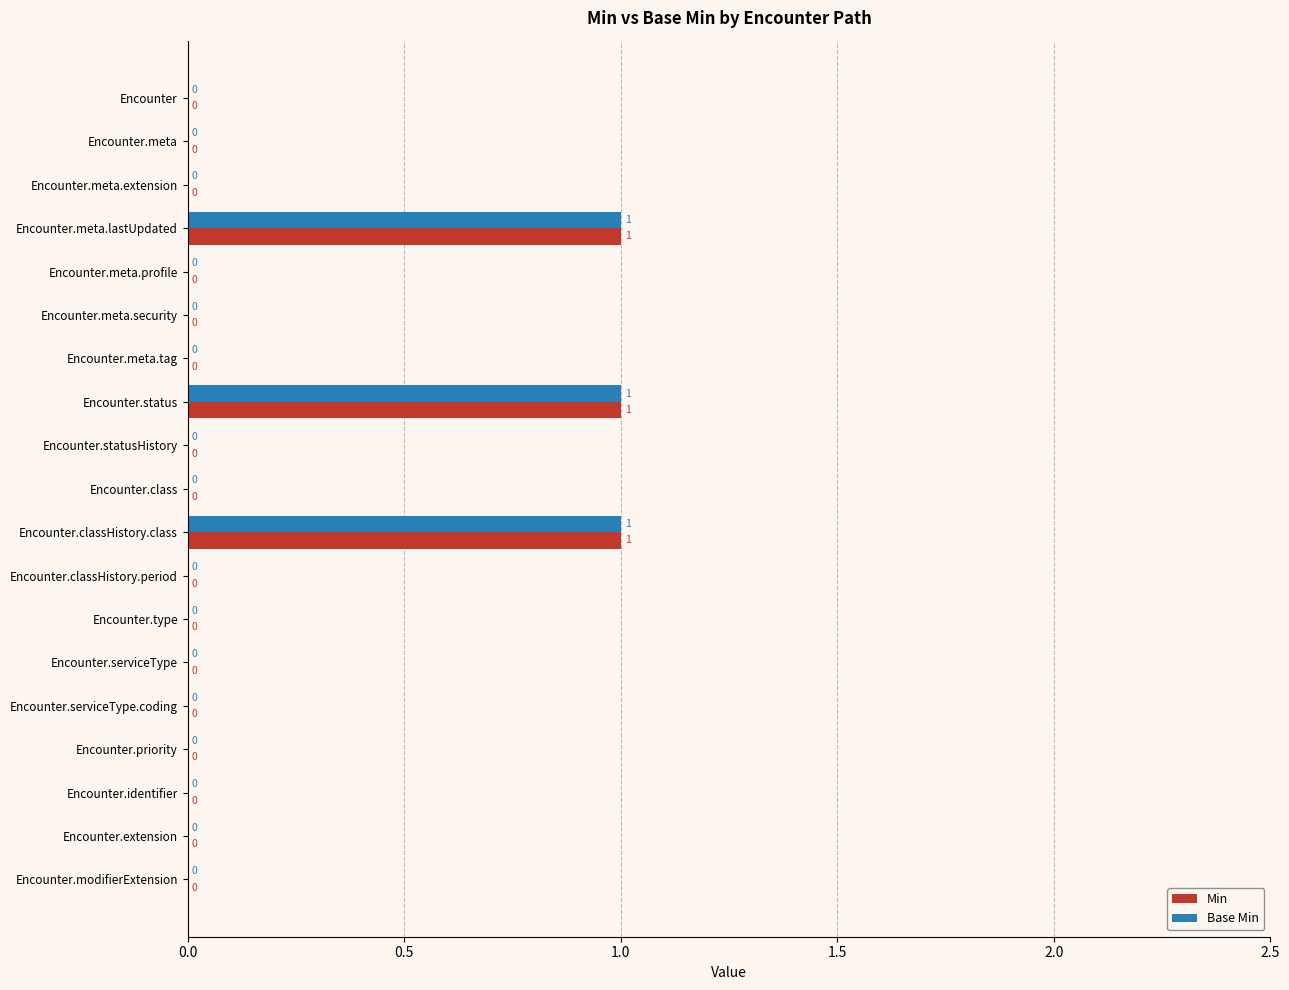

What is the sum of all Min values?

3